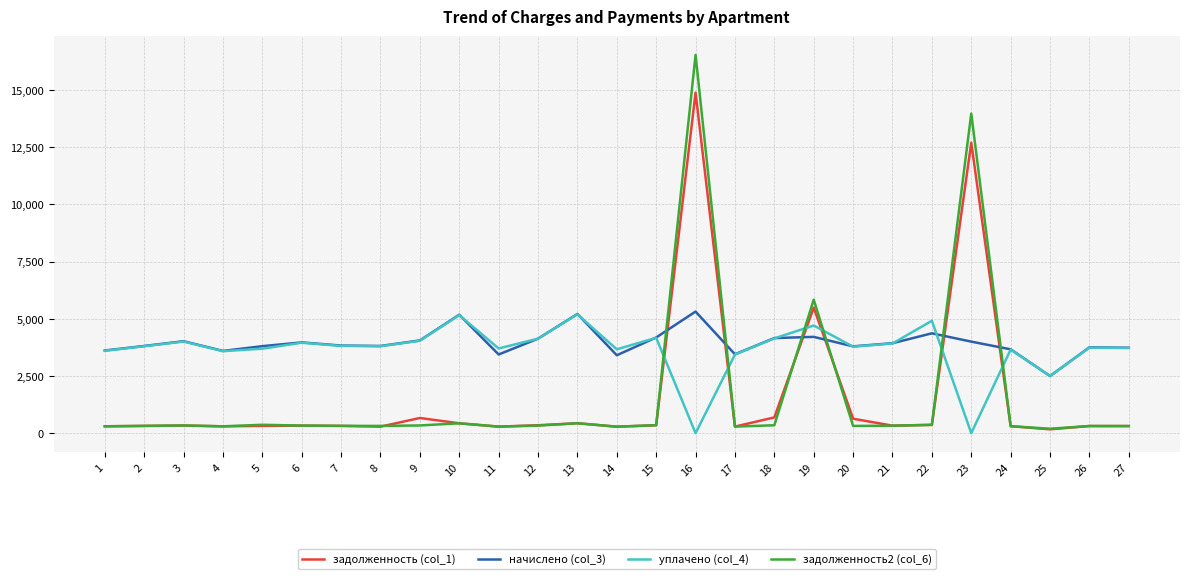

After their last crossing, which series has the higher values: задолженность (col_1) or начислено (col_3)?

начислено (col_3)